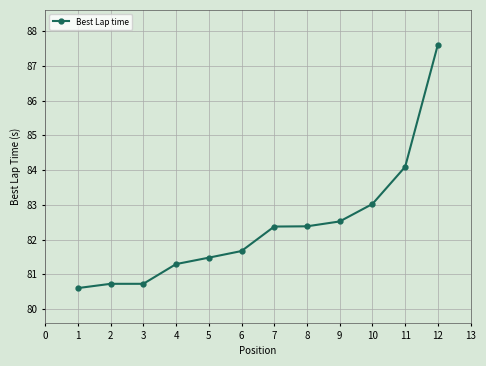

The value at 2 is 112.1. True or false?

False